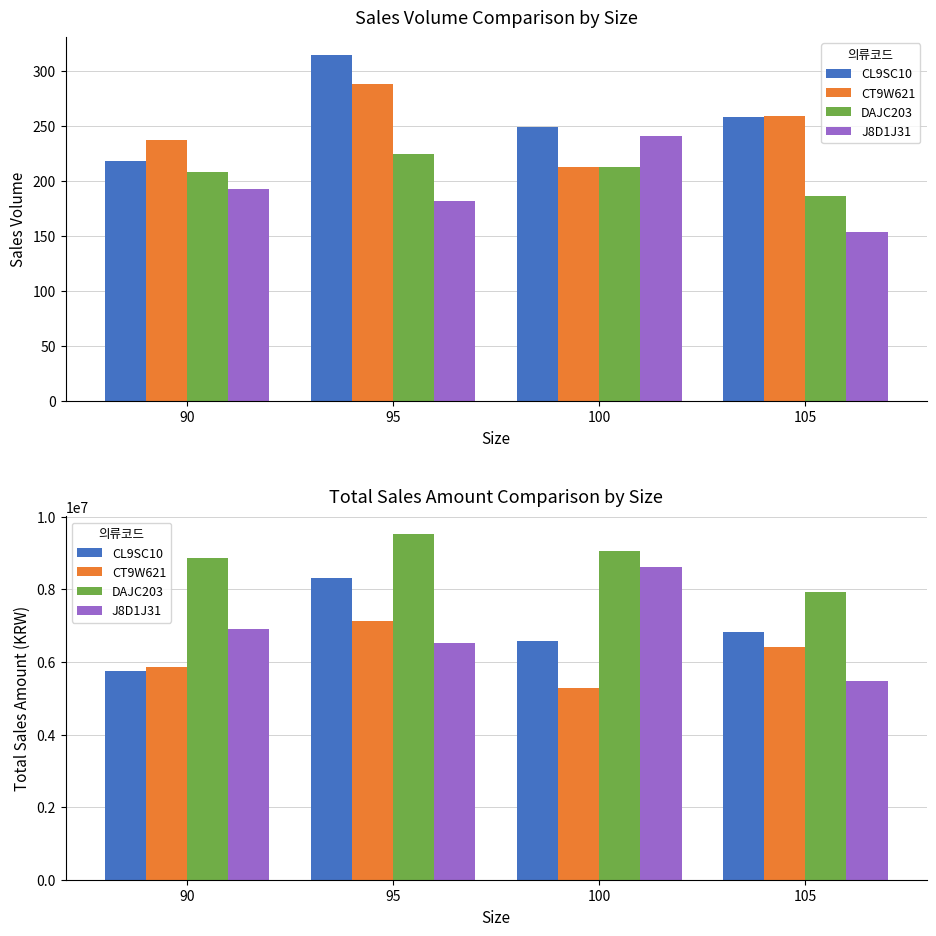

Reading left to right, what are all the values shown in this chart?

CL9SC10: 5755200	8316000	6573600	6811200
CT9W621: 5865750	7128000	5271750	6410250
DAJC203: 8850400	9531200	9063150	7914300
J8D1J31: 6905540	6511960	8622980	5474340